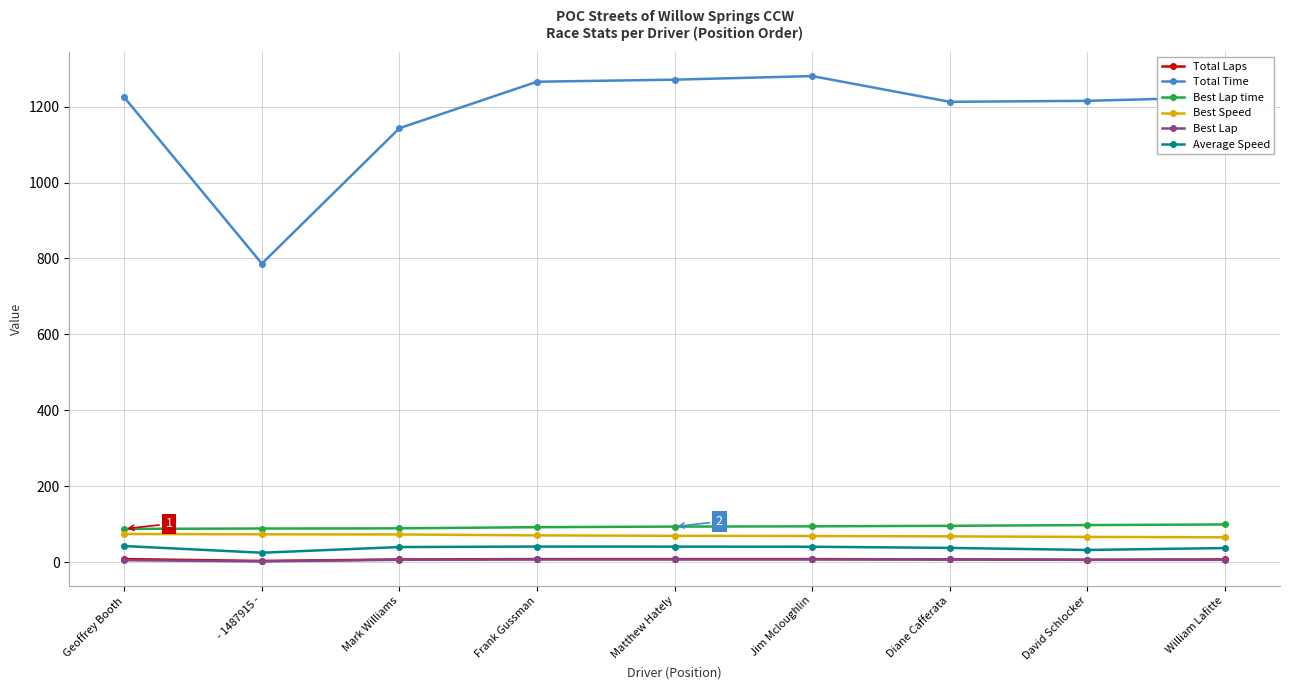

Which series has the largest total across all categories?

Total Time